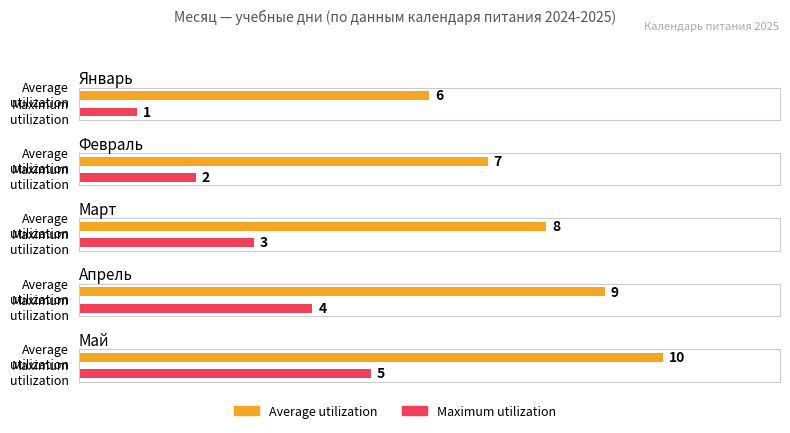

Which label corresponds to the smallest value in the chart?

январь